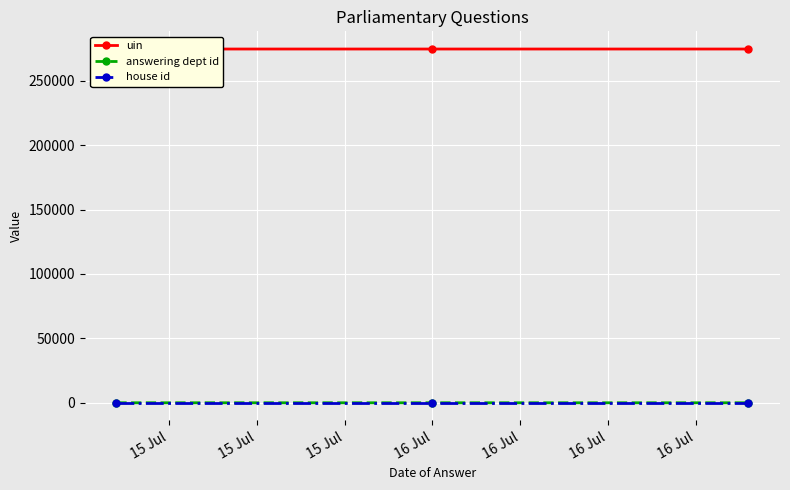

What is the sum of the uin values at 15 Jul and 15 Jul?

549174